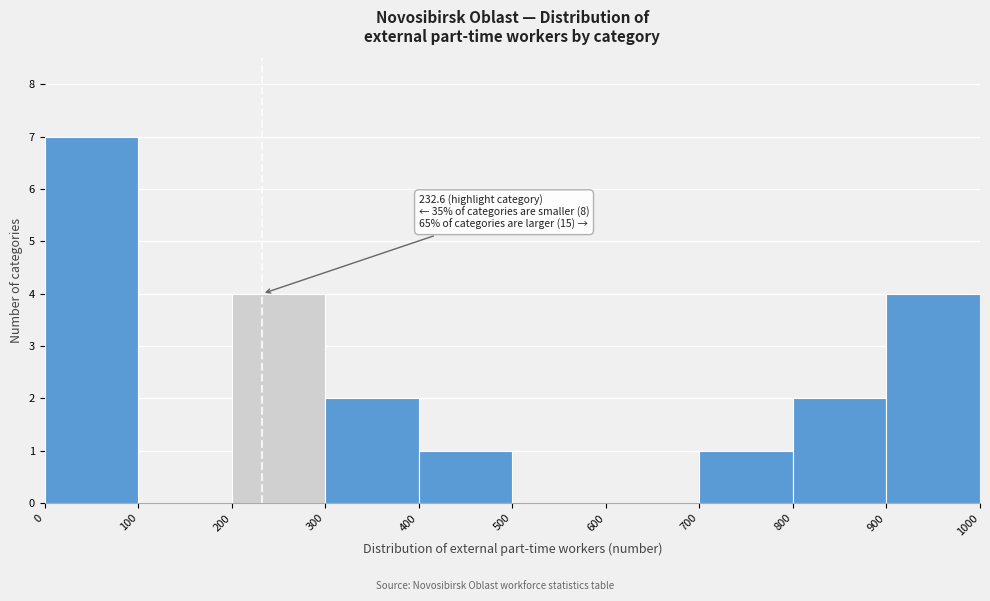

Which range on the x-axis has the tallest bar?

0 to 100